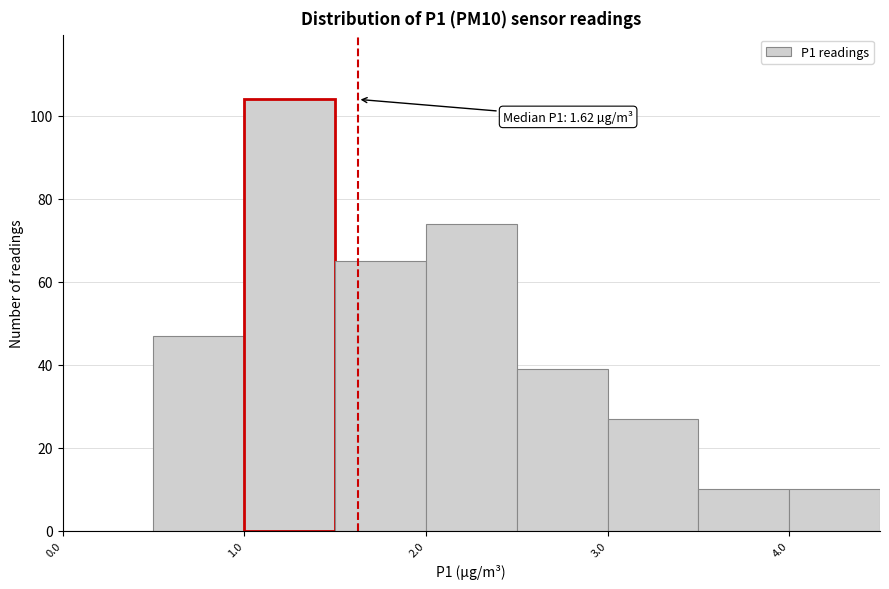

Over which range of the x-axis is the bar tallest?

1.0 to 1.5